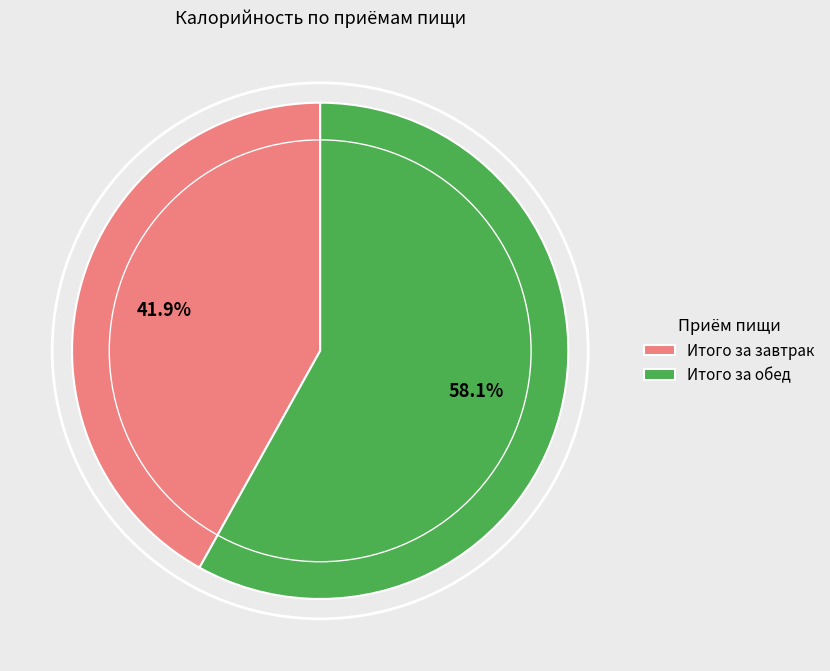

Rank the categories by value from lowest to highest.

Итого за завтрак, Итого за обед